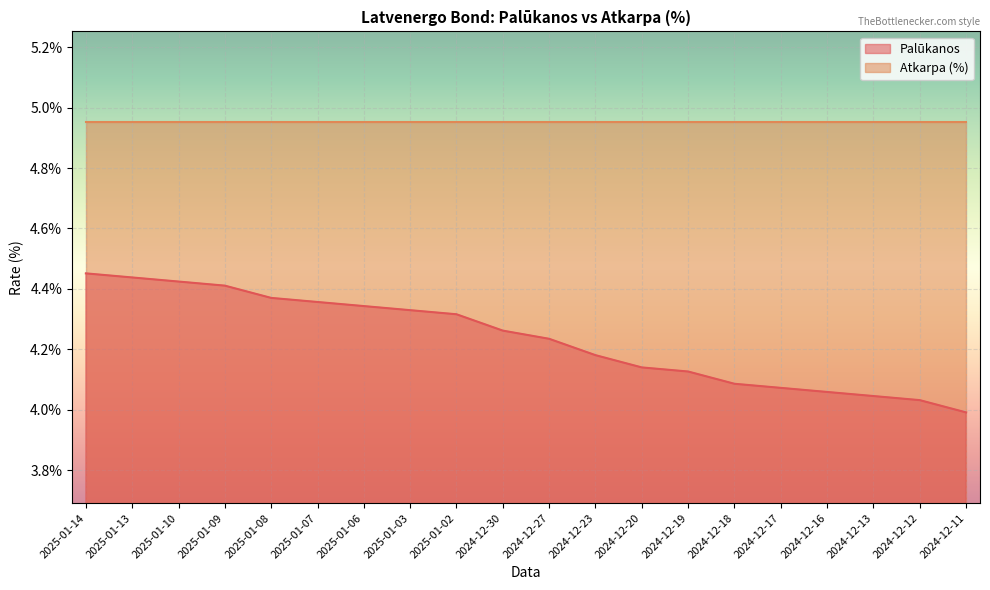

Approximately how many times larger is the value at 2025-01-06 compared to 2024-12-17?

1.1